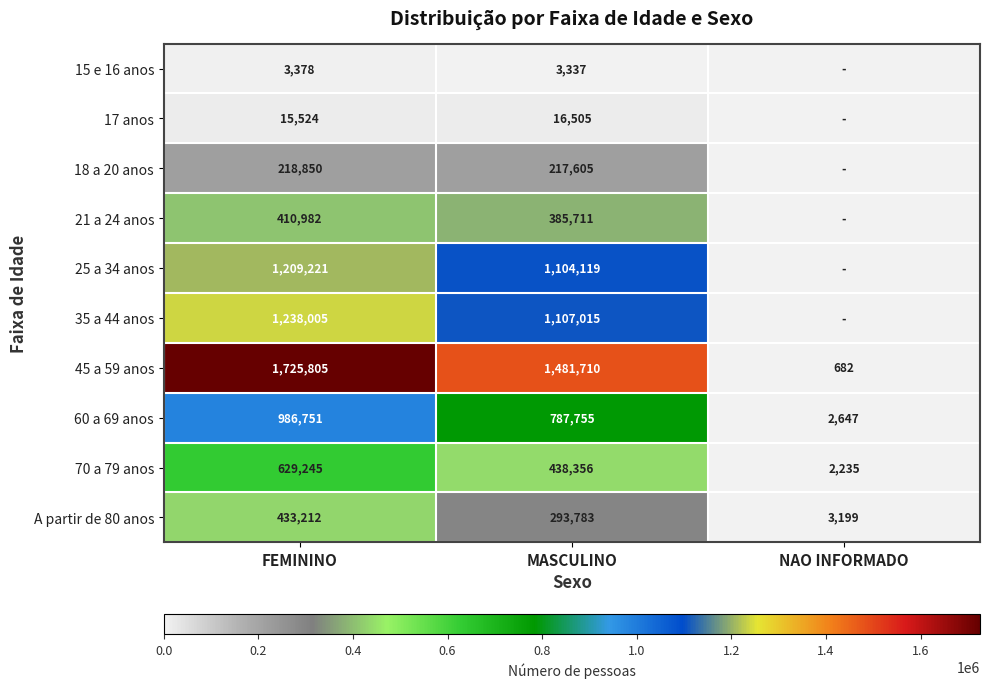

At which label does 45 a 59 anos first exceed 1481710?

FEMININO